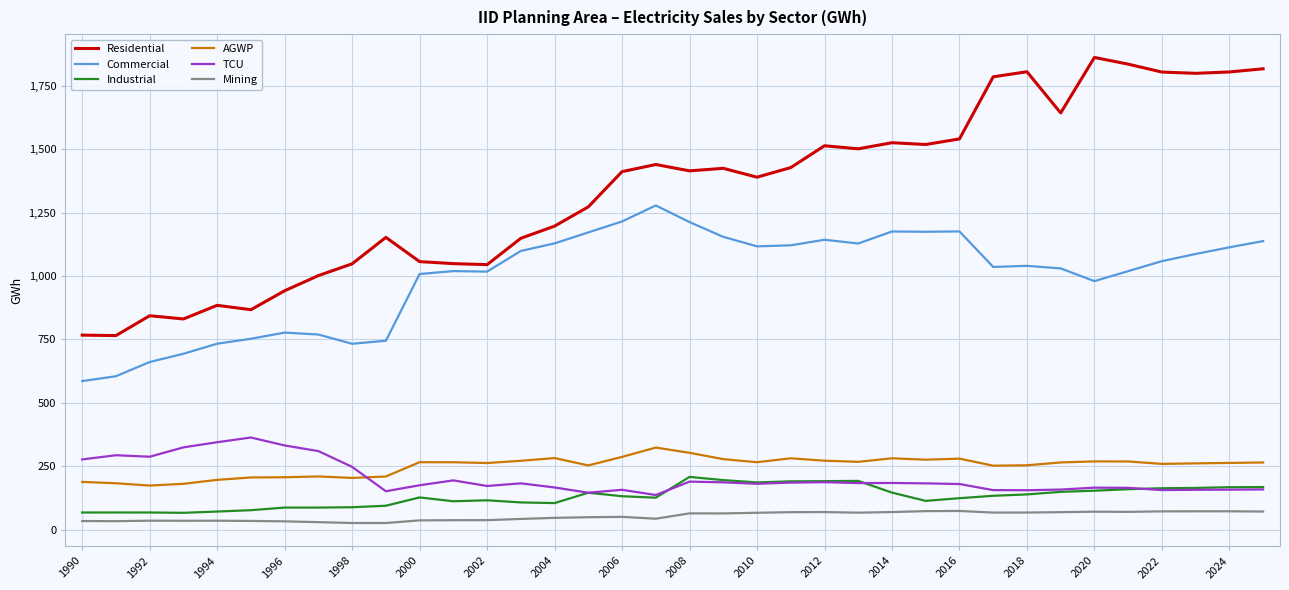

True or false: AGWP and Mining cross at least once.

False